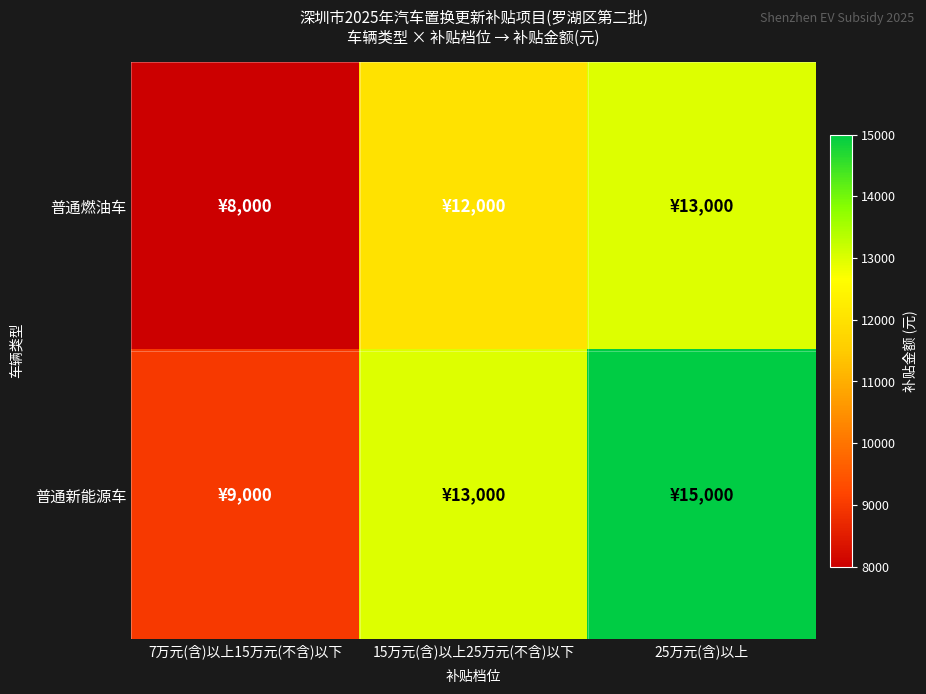

Which series changed the most between 7万元(含)以上15万元(不含)以下 and 25万元(含)以上?

普通新能源车